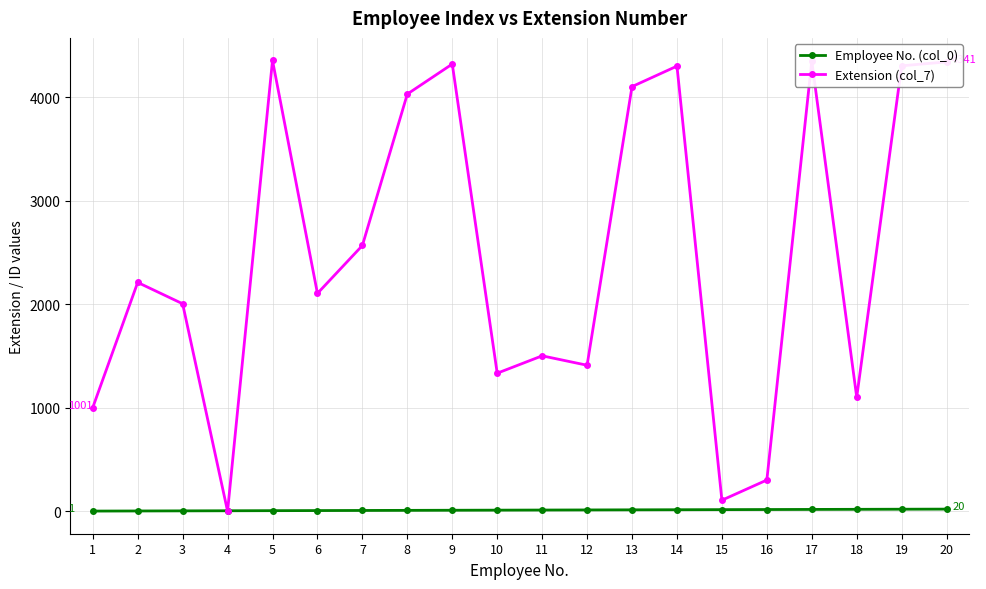

How many lines are shown in the chart?

2